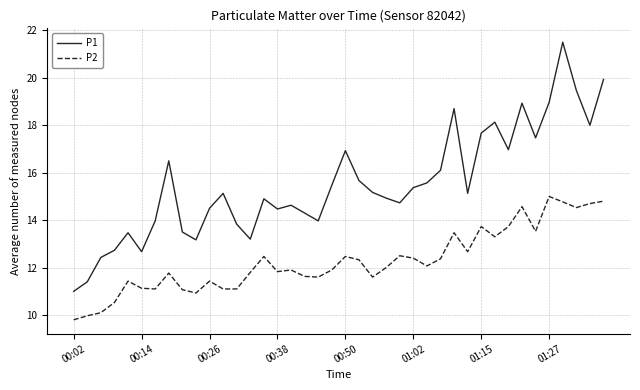

What is the difference between the maximum and minimum values in the P2 series?

5.2